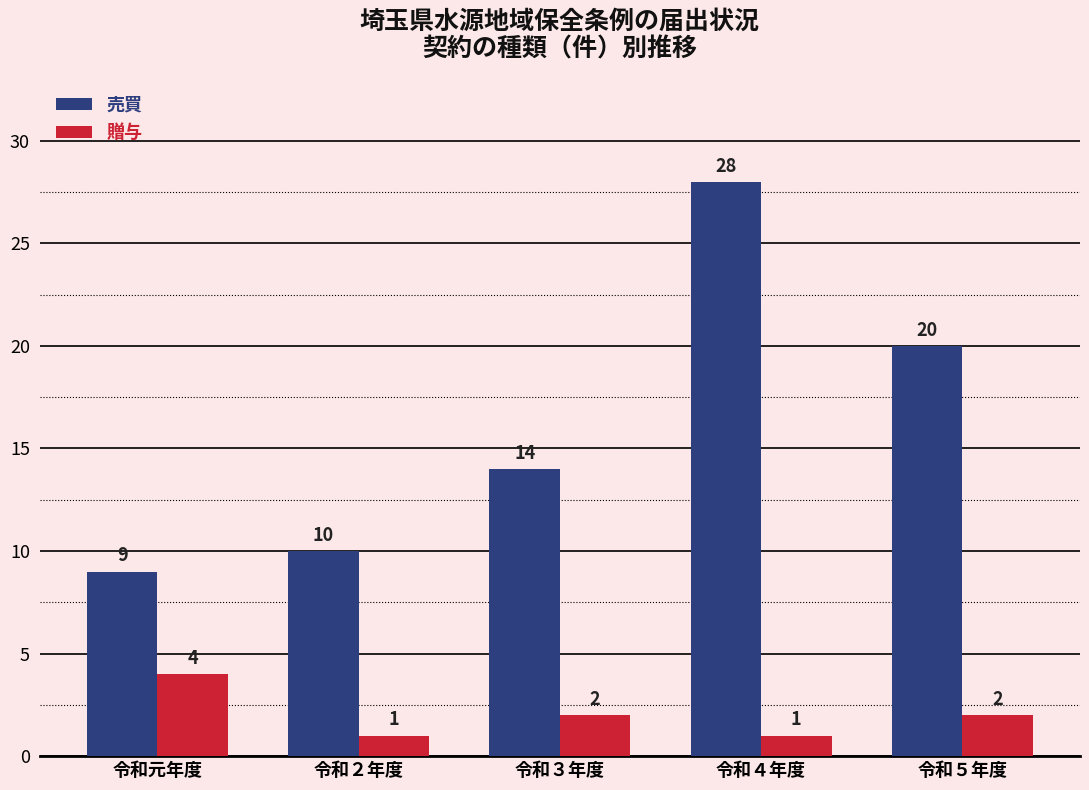

How many data points does each series have?

5